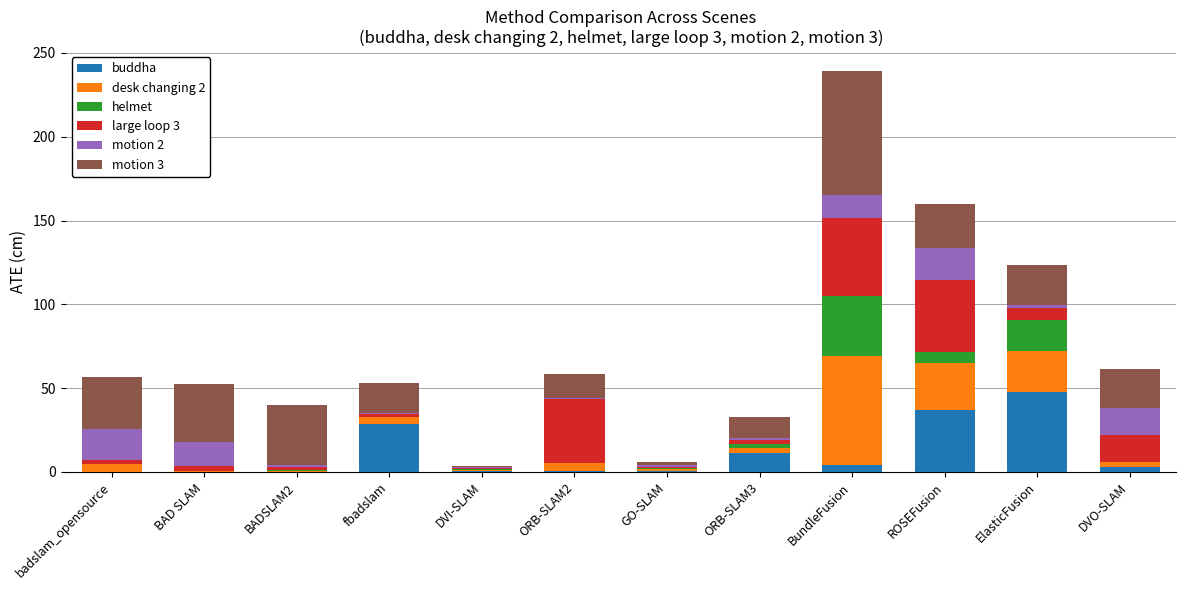

The value of buddha at fbadslam is 19.3. True or false?

False